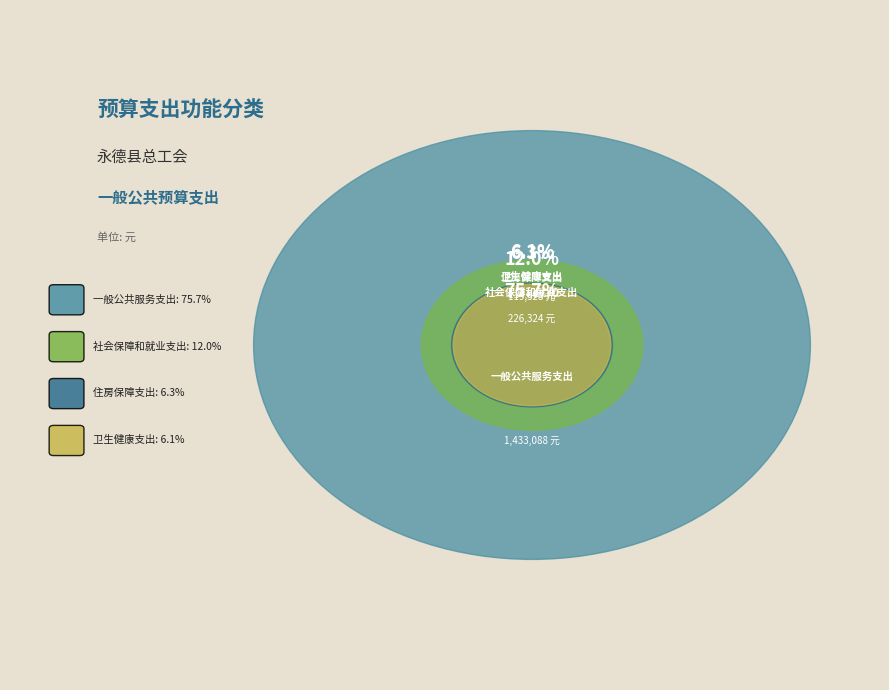

To the nearest percent, what is the difference between the 卫生健康支出 and 一般公共服务支出 slice percentages?

70%